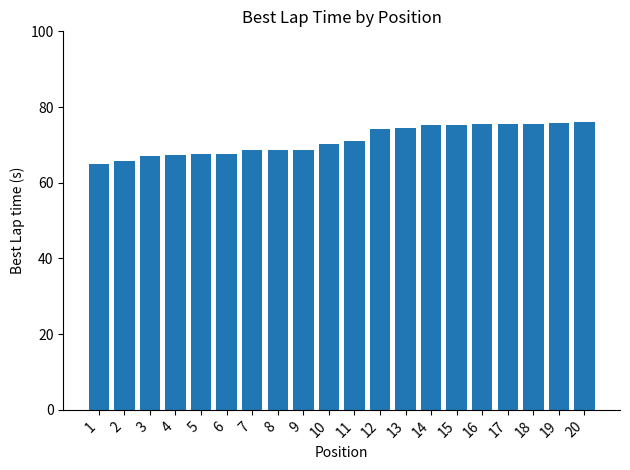

What is the smallest value displayed?

65.0